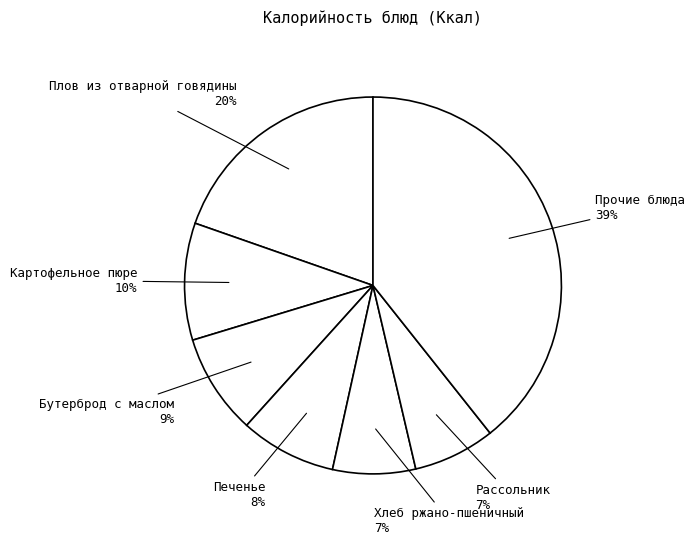

Does Хлеб ржано-пшеничный represent more than half of the total?

No